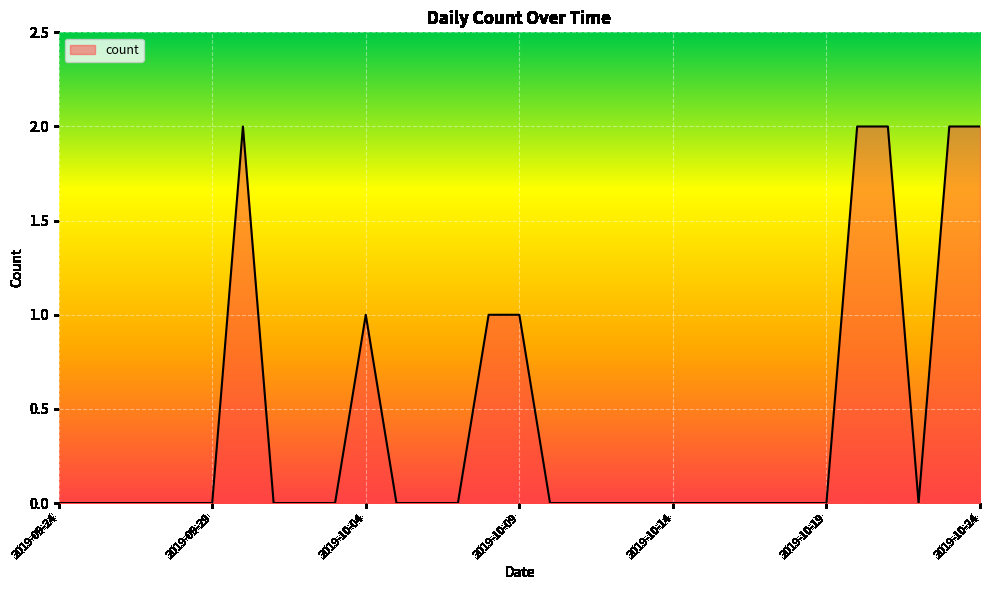

What is the difference between the second highest and second lowest values?

2